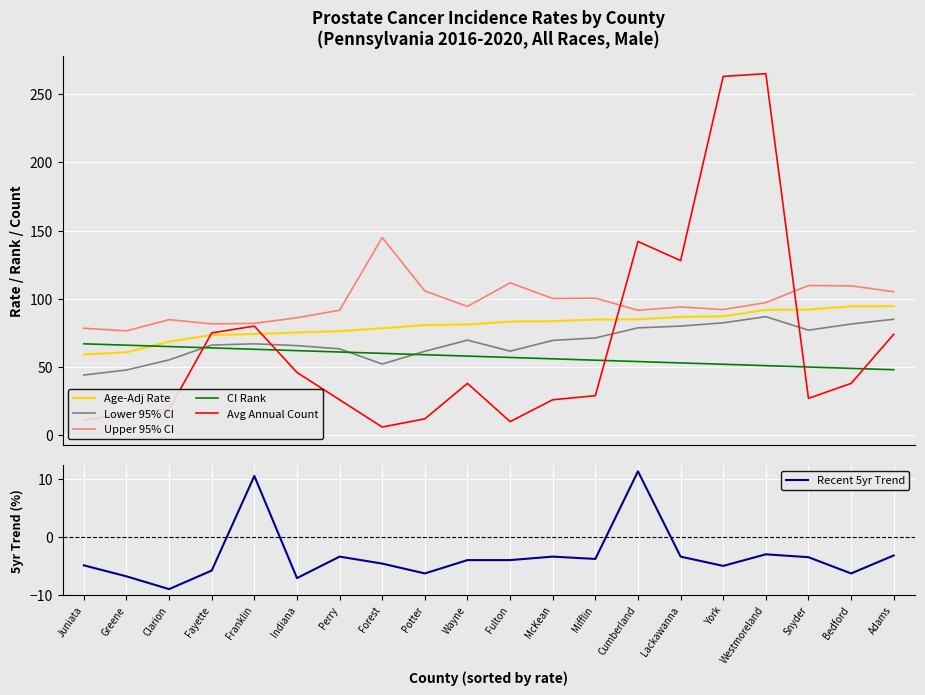

At which label is Upper 95% CI closest to 110?

Snyder